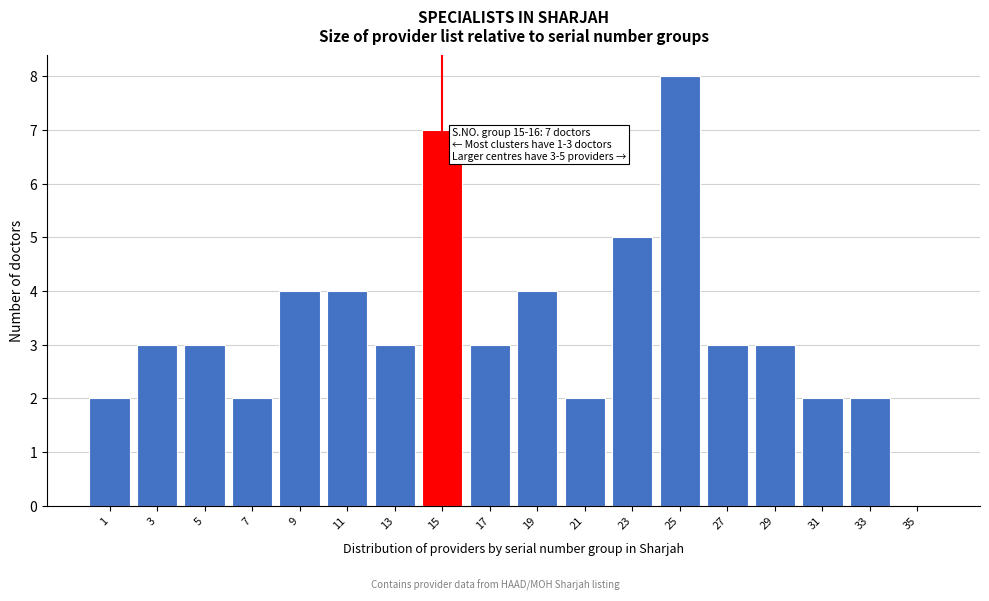

Reading right to left, what are all the values shown in this chart?

35=0	33=2	31=2	29=3	27=3	25=8	23=5	21=2	19=4	17=3	15=7	13=3	11=4	9=4	7=2	5=3	3=3	1=2